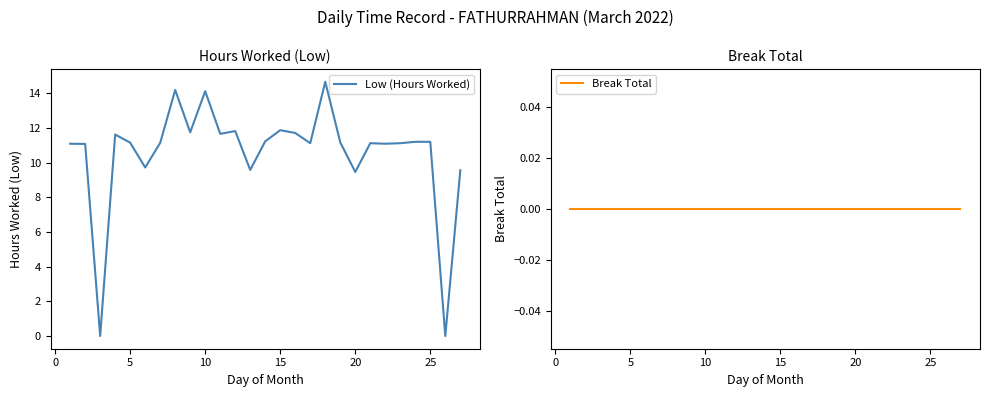

What are all the series names shown in the legend?

Low (Hours Worked), Break Total